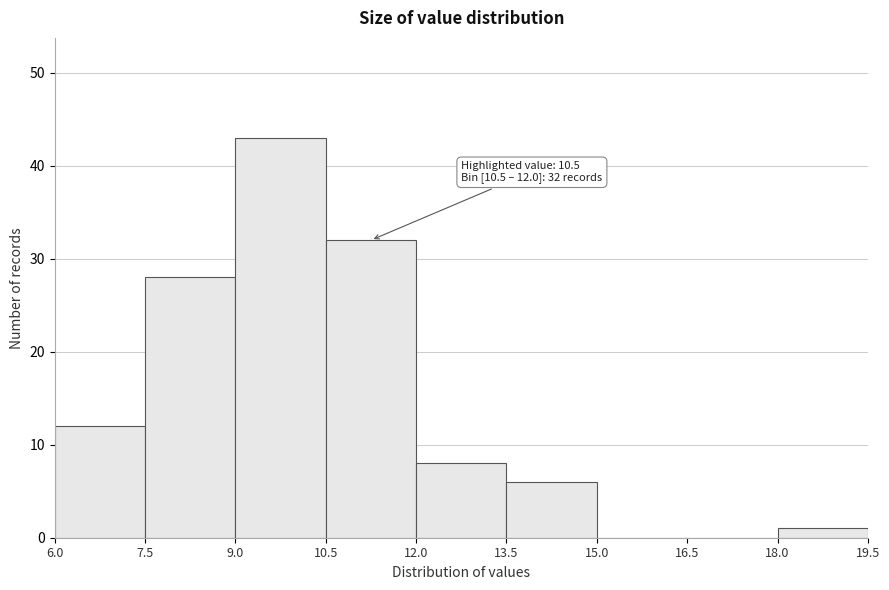

Over which range of the x-axis is the bar tallest?

9.0 to 10.5